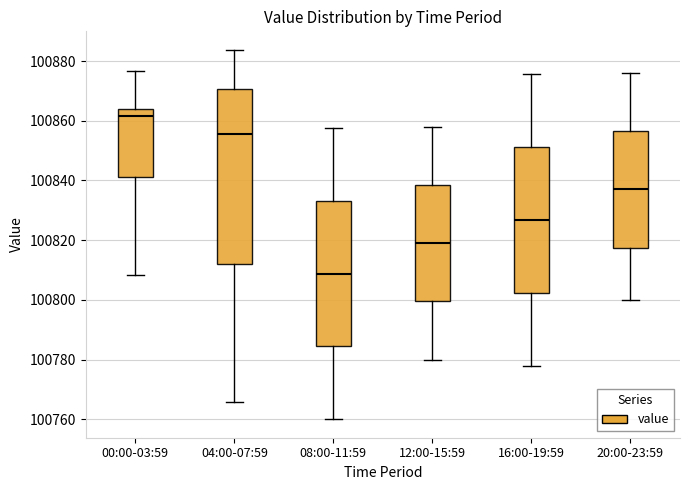

Reading left to right, transcribe this box plot: for each box, give where its median line is, the range the box spans, and where its two whiskers end, as read against the y-axis. The values are not printed on the chart, so give them approximately, as read against the axis.

00:00-03:59: median 100862, box 100842 to 100864, whiskers 100808 to 100876
04:00-07:59: median 100856, box 100812 to 100870, whiskers 100766 to 100884
08:00-11:59: median 100808, box 100784 to 100834, whiskers 100760 to 100858
12:00-15:59: median 100820, box 100800 to 100838, whiskers 100780 to 100858
16:00-19:59: median 100826, box 100802 to 100852, whiskers 100778 to 100876
20:00-23:59: median 100838, box 100818 to 100856, whiskers 100800 to 100876